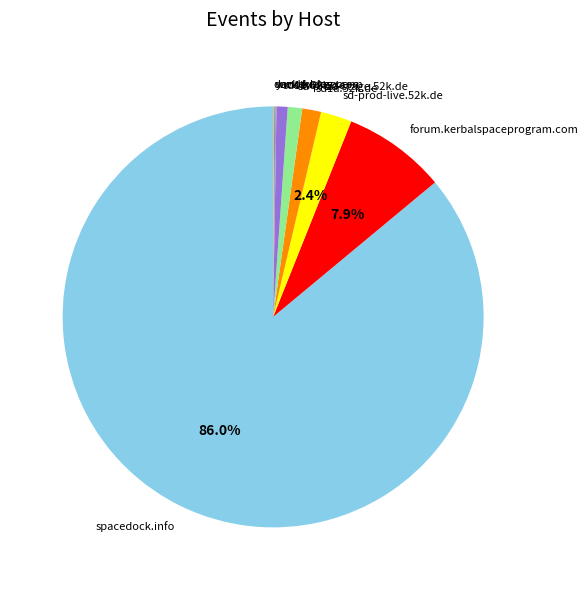

Which category has the biggest portion of the pie?

spacedock.info